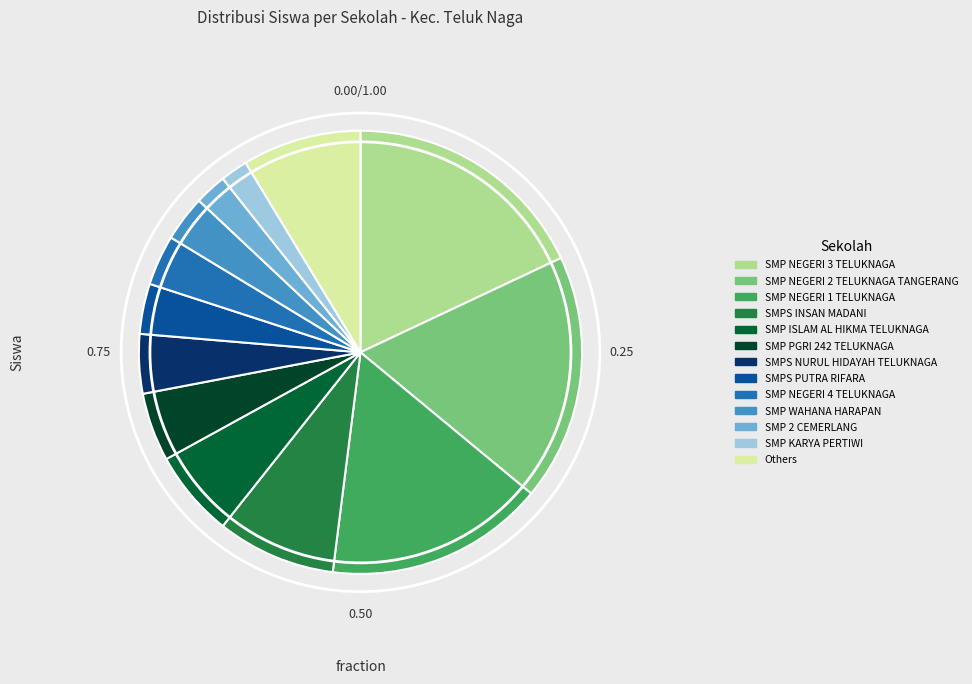

Does SMP WAHANA HARAPAN account for over 50% of the chart?

No